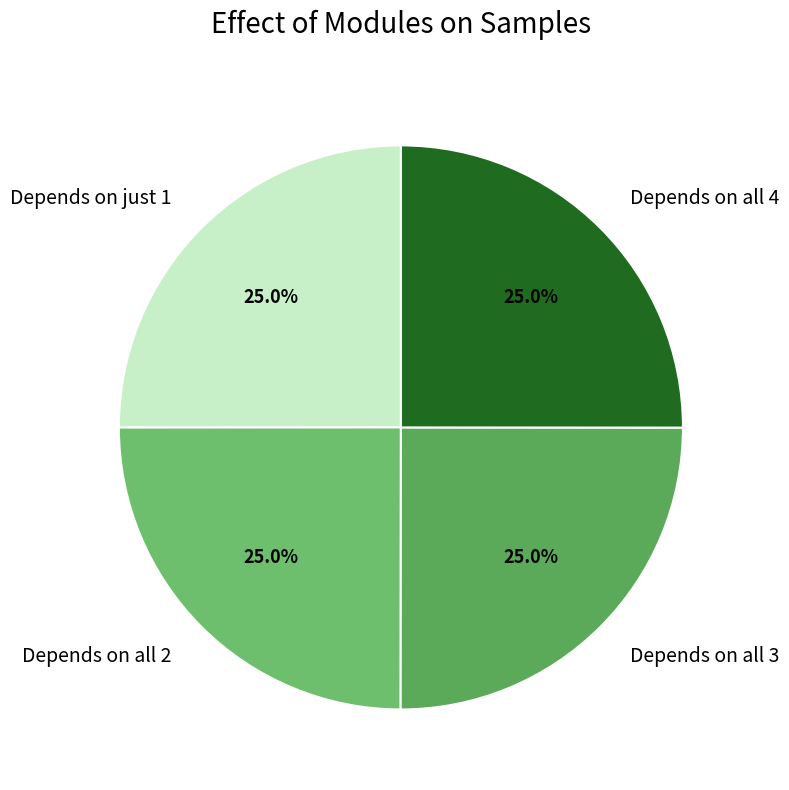

To the nearest percent, what is the average slice percentage?

25%